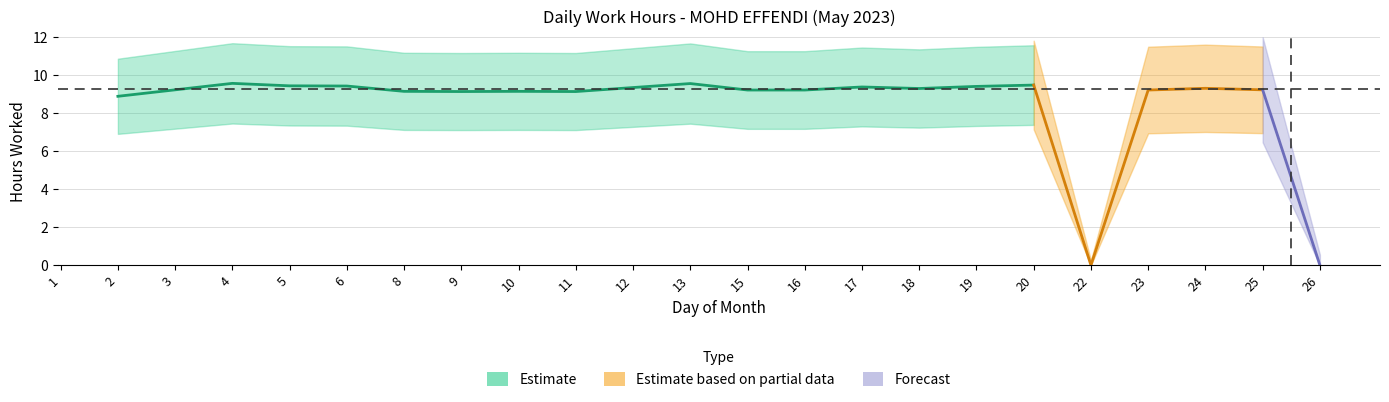

The chart shows a value of 9.4 at 17. True or false?

True